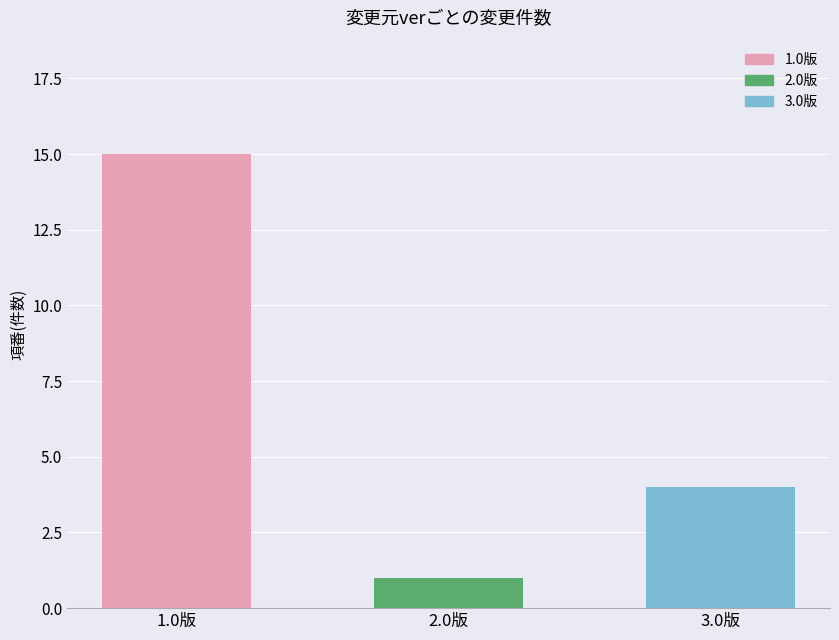

What is the value of the 1st bar from the left?

15